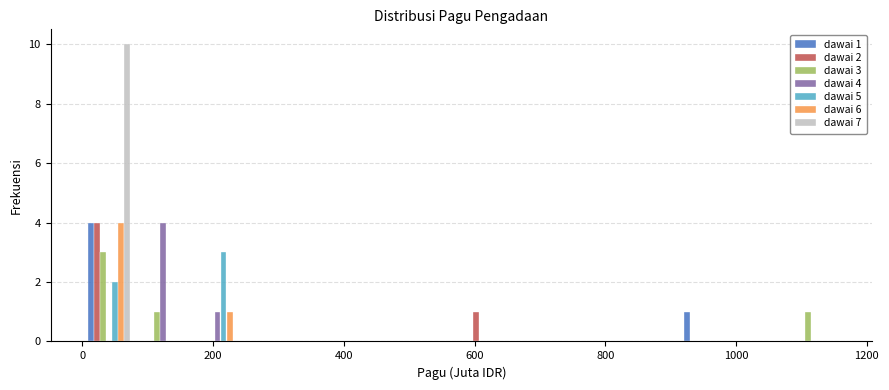

In the dawai 3 series, which range on the x-axis has the tallest bar?

0 to 80